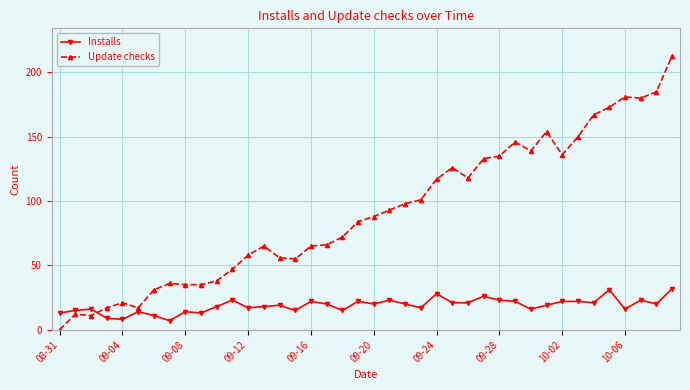

Which series has the largest range (max minus min)?

Update checks